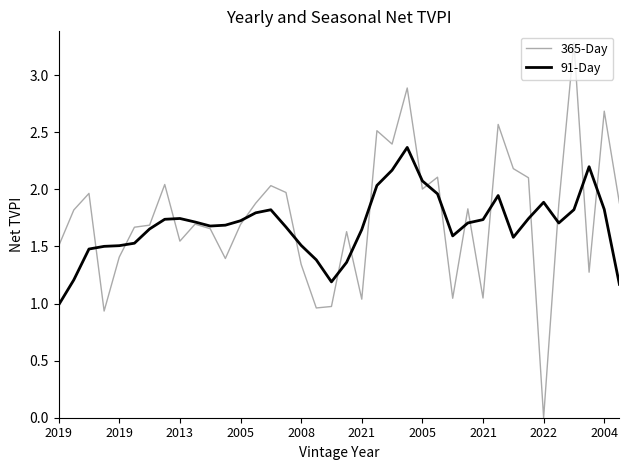

Rank the series by their average value, from lowest to highest.

91-Day, 365-Day